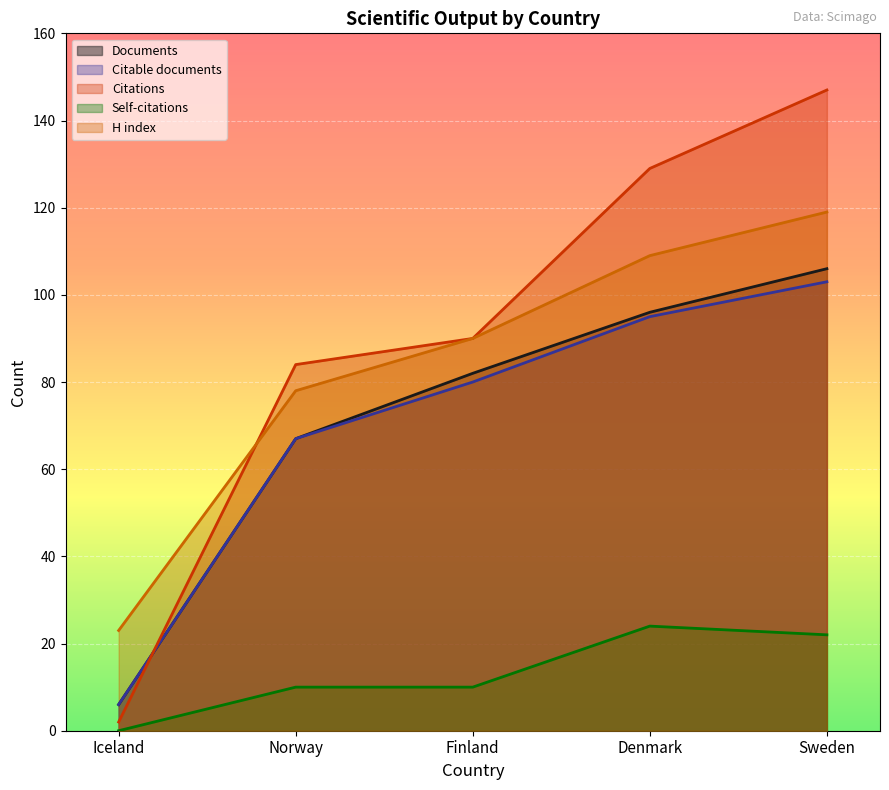

Does the chart display data point markers on the line(s)?

No